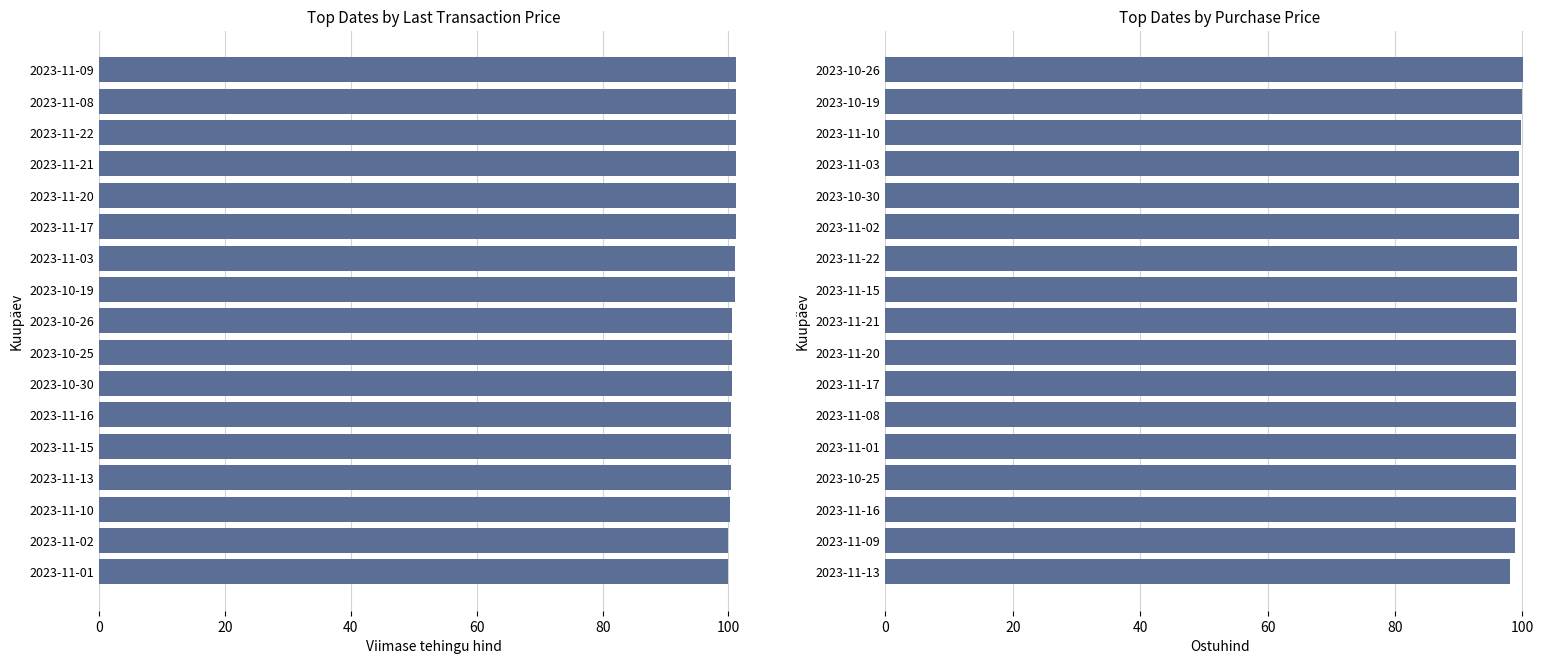

What is the difference between the highest and lowest values at 40?

1.4